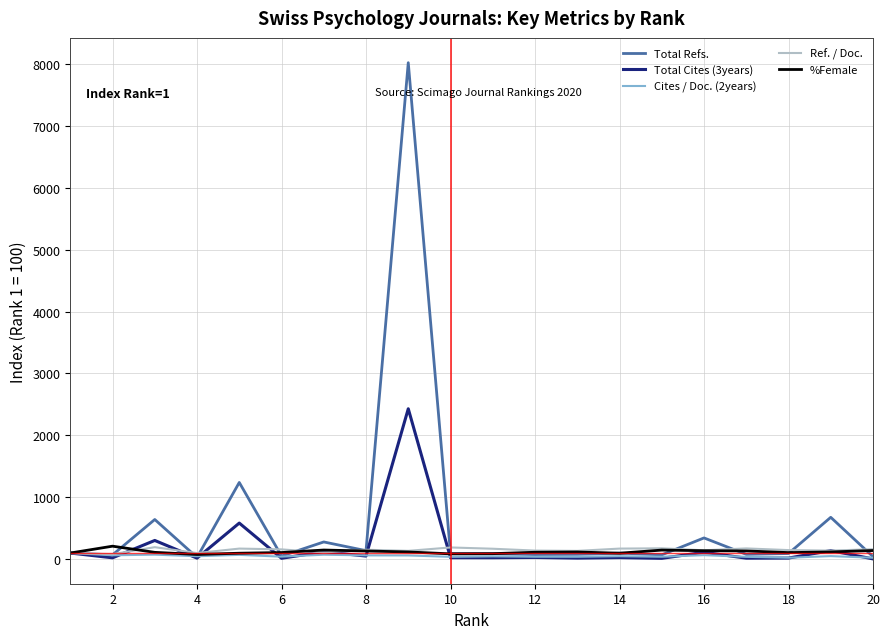

Count the number of data series in this chart.

5